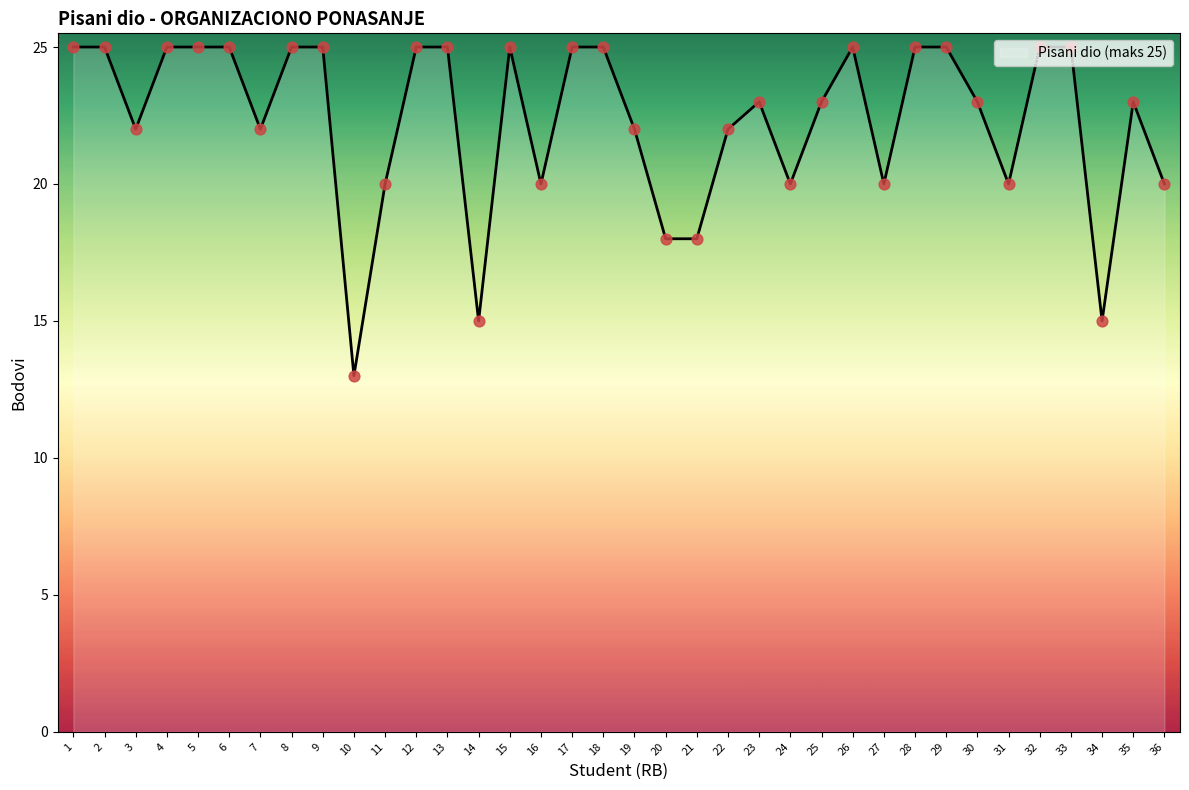

What is the change in value from 16 to 28?

+5